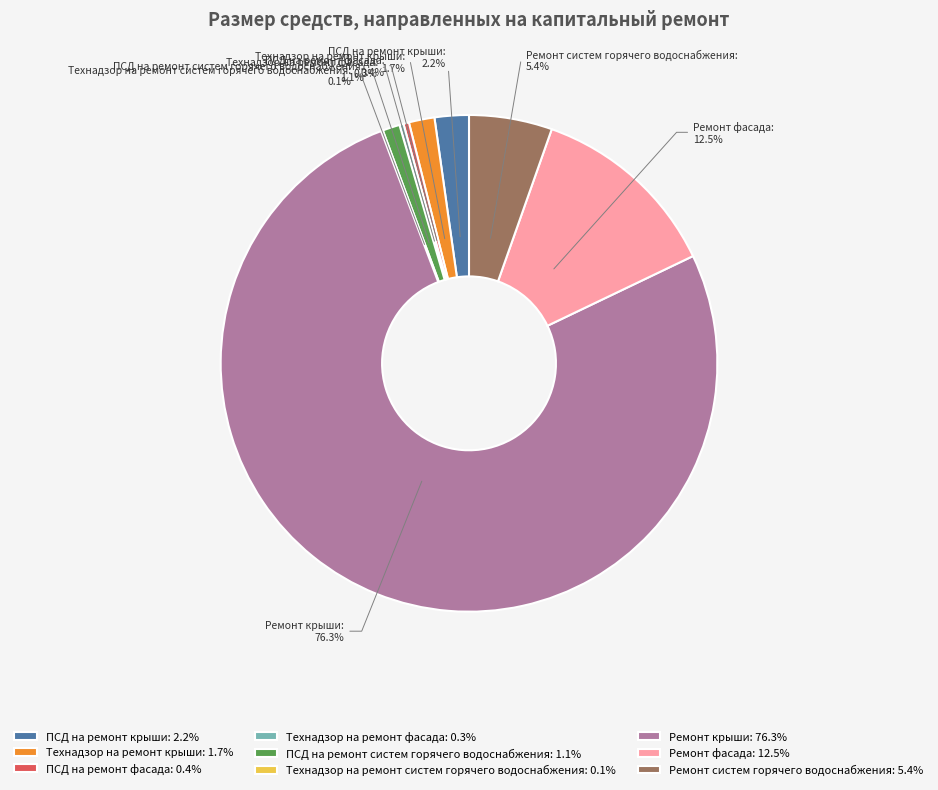

Which has a higher value, Технадзор на ремонт крыши or ПСД на ремонт крыши?

ПСД на ремонт крыши